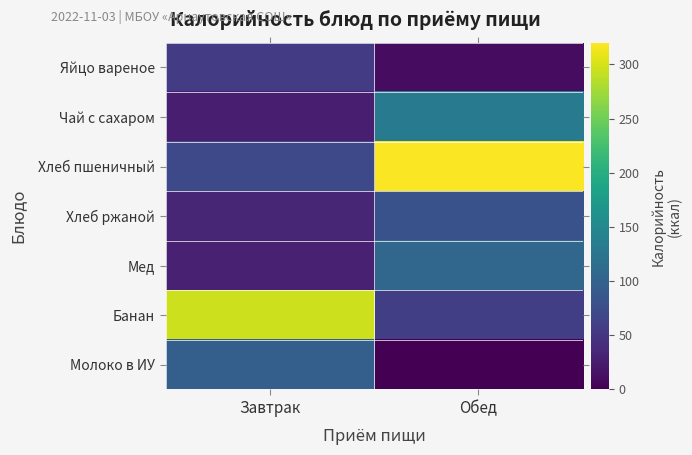

At how many categories does at least one series exceed 8?

2